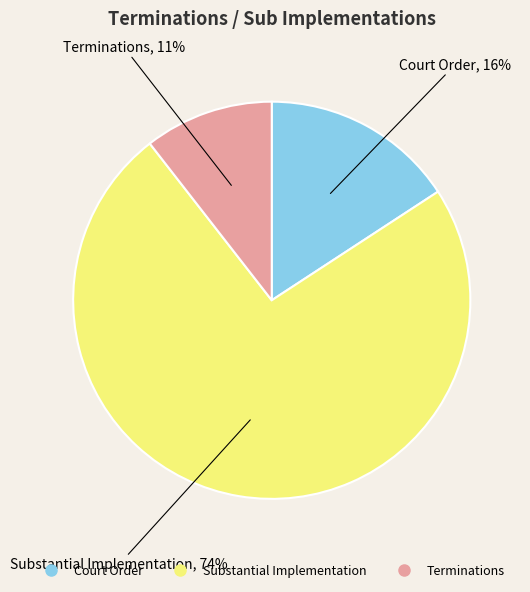

Do Terminations and Court Order together represent more than half of the pie?

No